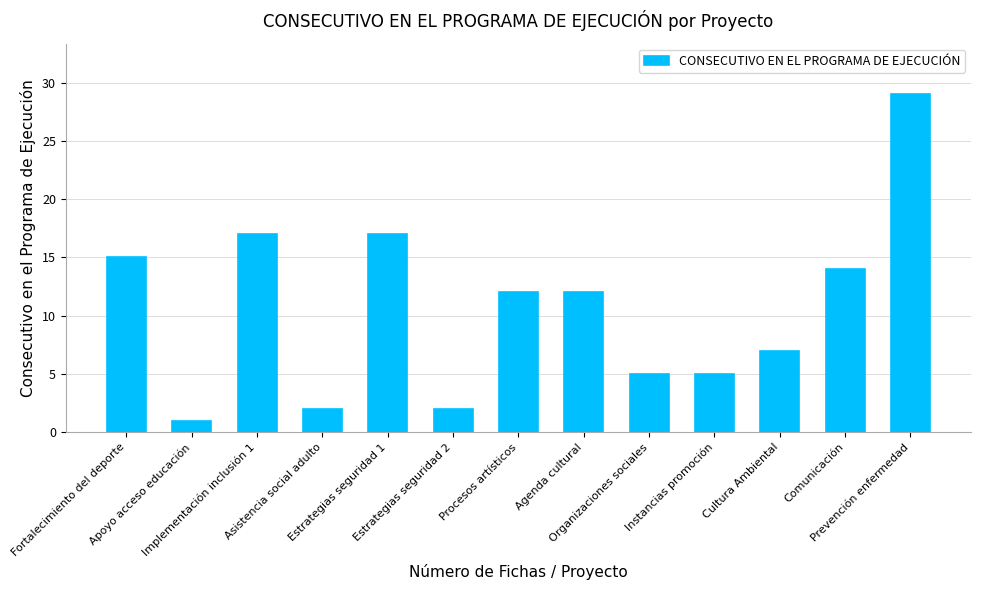

Reading left to right, what are all the values shown in this chart?

Fortalecimiento del deporte=15	Apoyo acceso educación=1	Implementación inclusión 1=17	Asistencia social adulto=2	Estrategias seguridad 1=17	Estrategias seguridad 2=2	Procesos artísticos=12	Agenda cultural=12	Organizaciones sociales=5	Instancias promoción=5	Cultura Ambiental=7	Comunicación=14	Prevención enfermedad=29